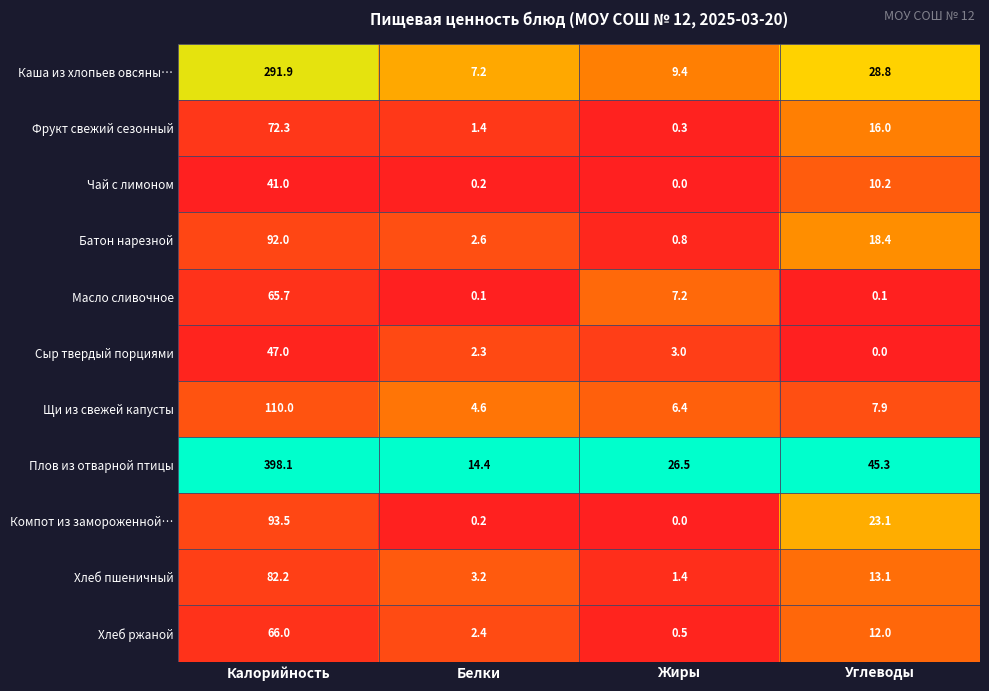

At which category does the chart reach its peak across all series?

Калорийность